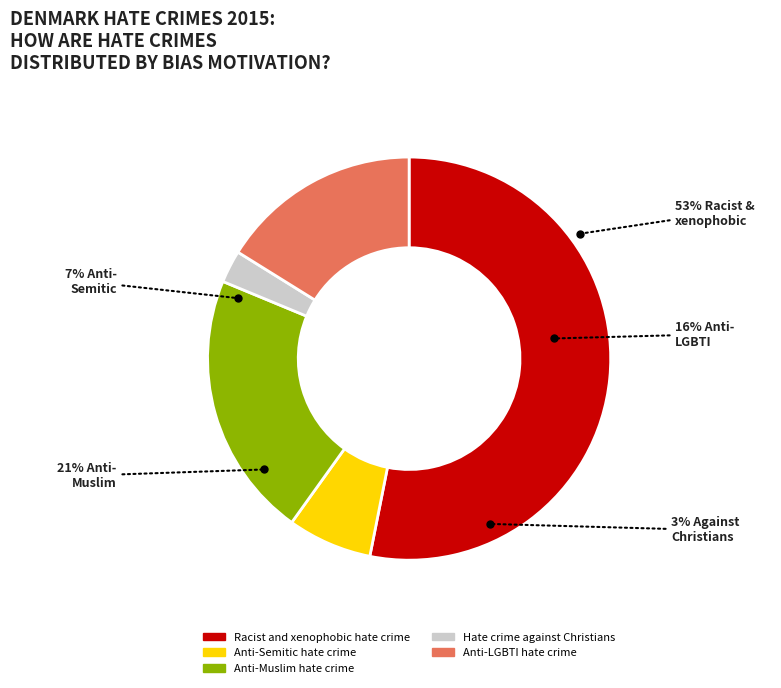

To the nearest percent, what is the combined percentage of Hate crime against Christians and Anti-Muslim hate crime?

24%